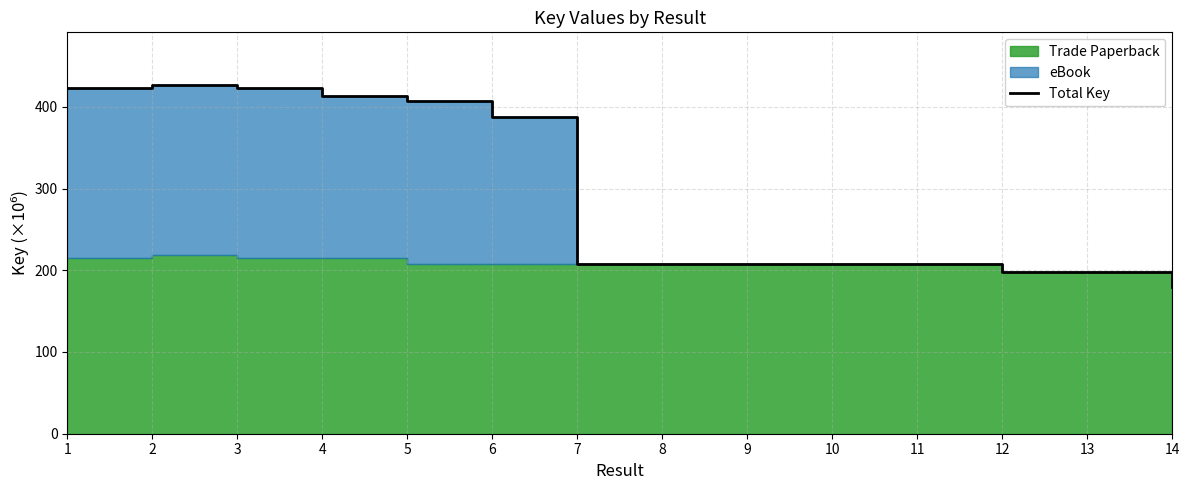

How many data points are less than 208?

3